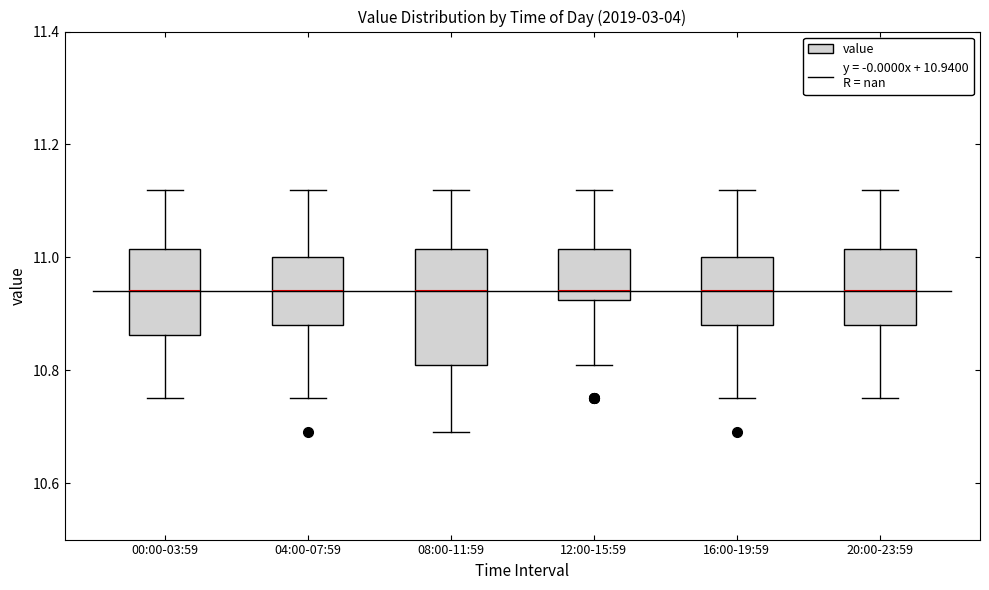

Reading left to right, transcribe this box plot: for each box, give where its median line is, the range the box spans, and where its two whiskers end, as read against the y-axis. The values are not printed on the chart, so give them approximately, as read against the axis.

00:00-03:59: median 10.94, box 10.86 to 11.02, whiskers 10.76 to 11.12
04:00-07:59: median 10.94, box 10.88 to 11.00, whiskers 10.76 to 11.12
08:00-11:59: median 10.94, box 10.82 to 11.02, whiskers 10.70 to 11.12
12:00-15:59: median 10.94, box 10.92 to 11.02, whiskers 10.82 to 11.12
16:00-19:59: median 10.94, box 10.88 to 11.00, whiskers 10.76 to 11.12
20:00-23:59: median 10.94, box 10.88 to 11.02, whiskers 10.76 to 11.12